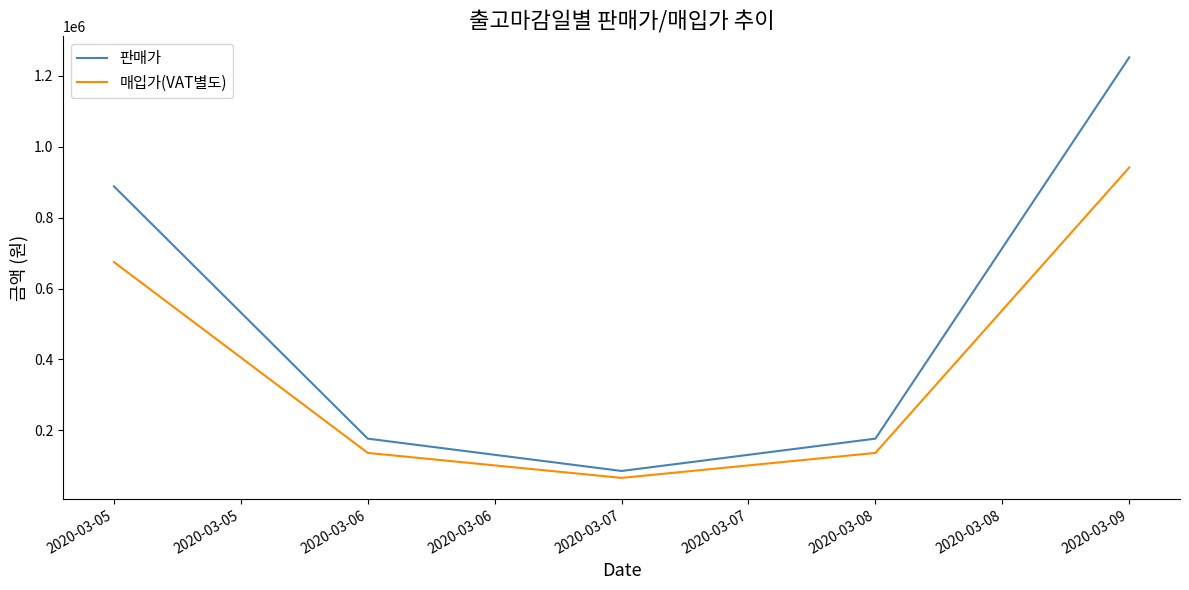

List the series in order of their overall mean, highest first.

판매가, 매입가(VAT별도)